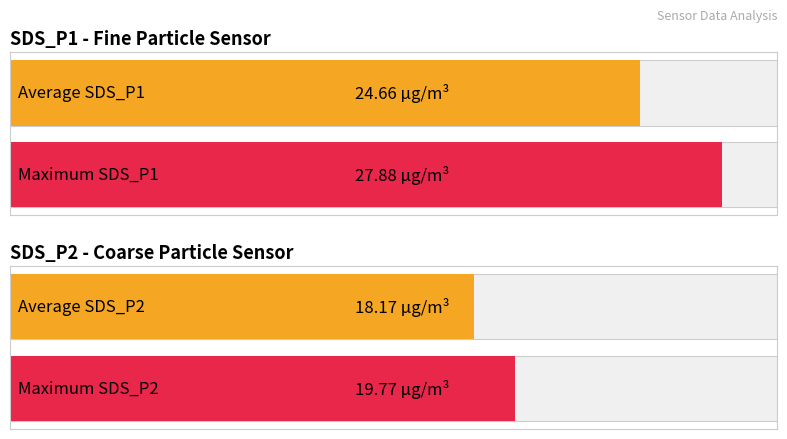

What are all the series names shown in the legend?

SDS_P1, SDS_P2